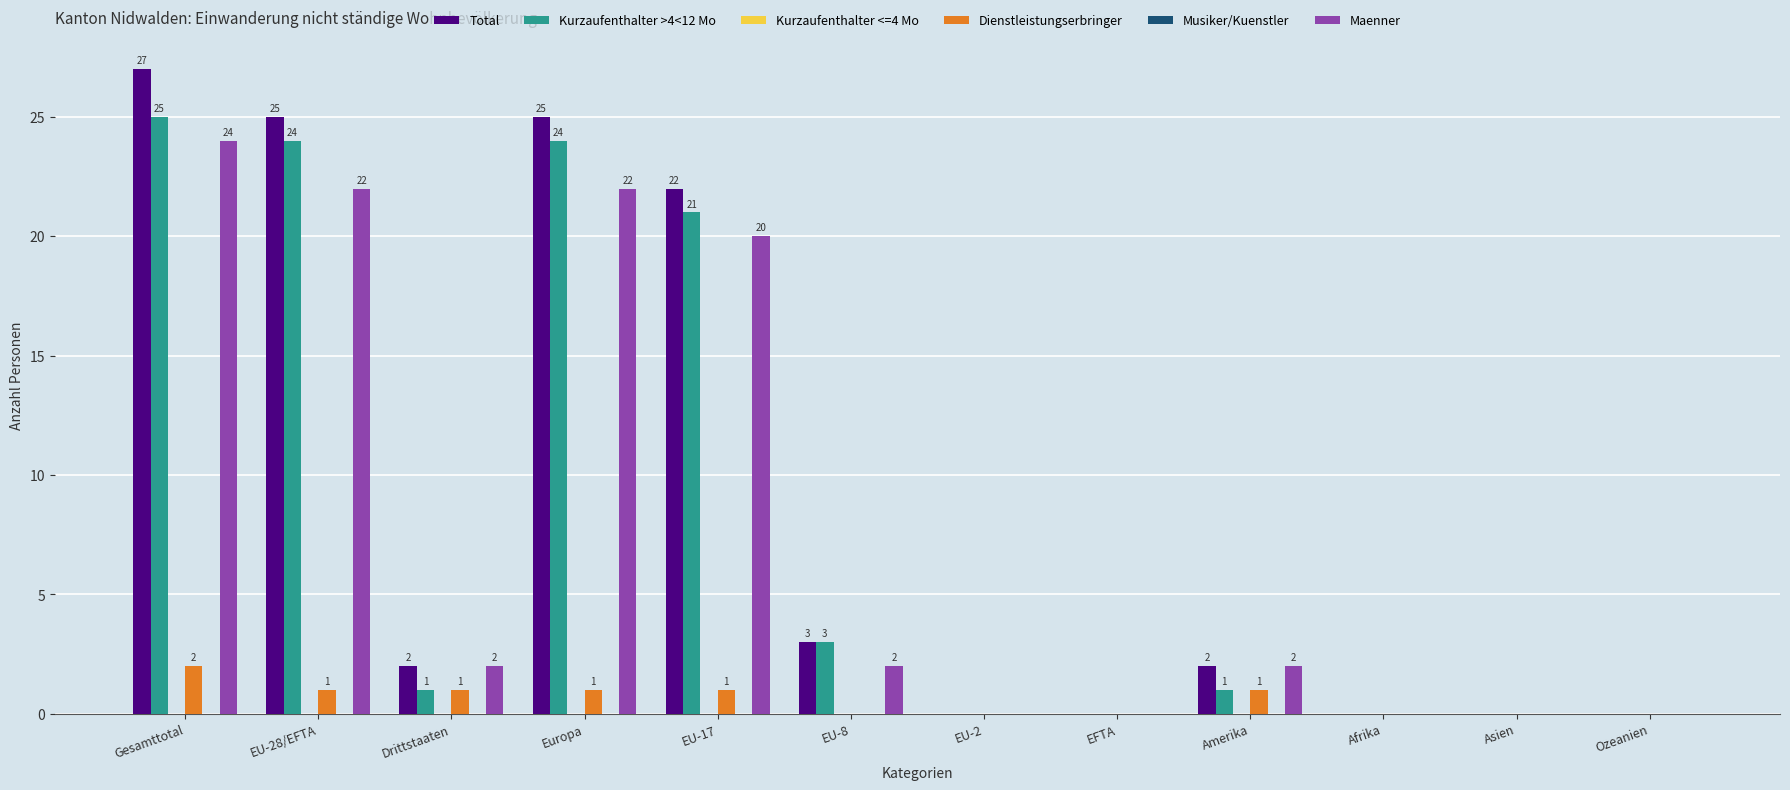

Which series changed the most between EU-8 and EU-2?

Total